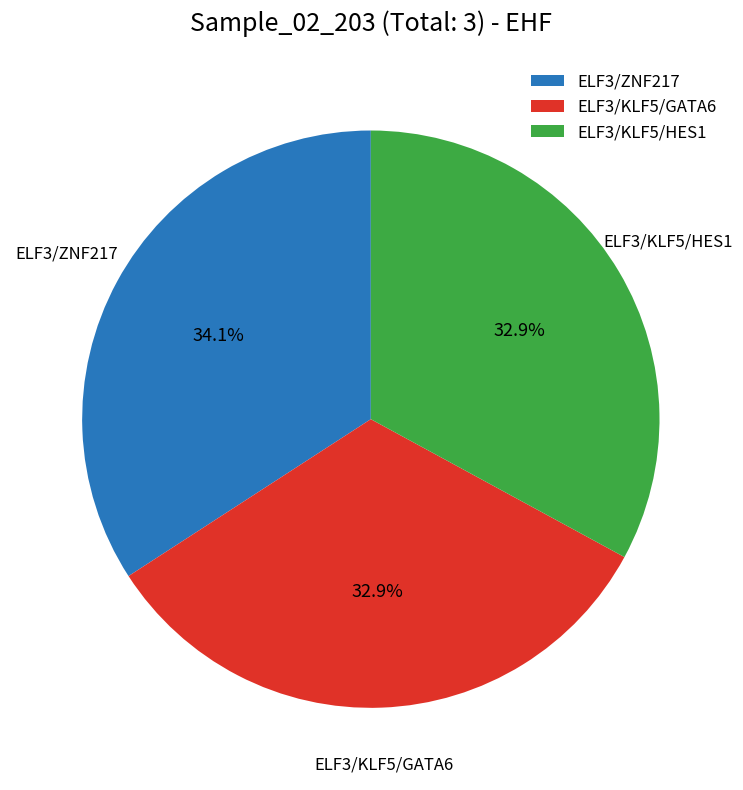

What percentage is the ELF3/KLF5/GATA6 slice, to the nearest percent?

33%